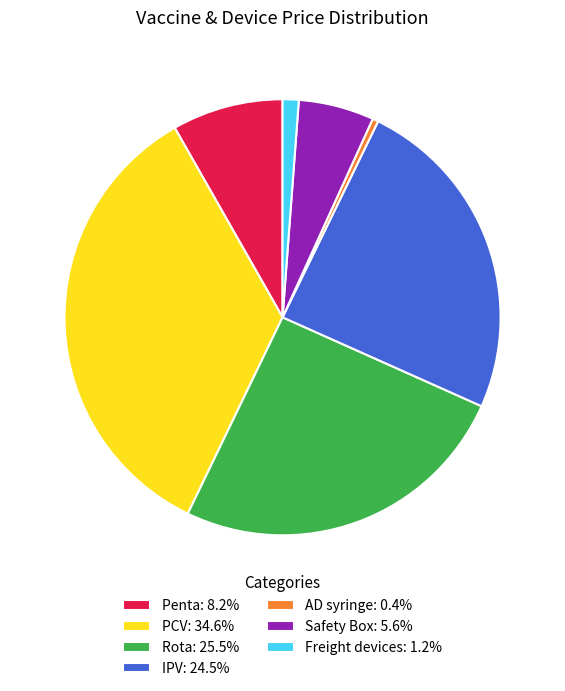

Which category has the smallest portion of the pie?

AD syringe